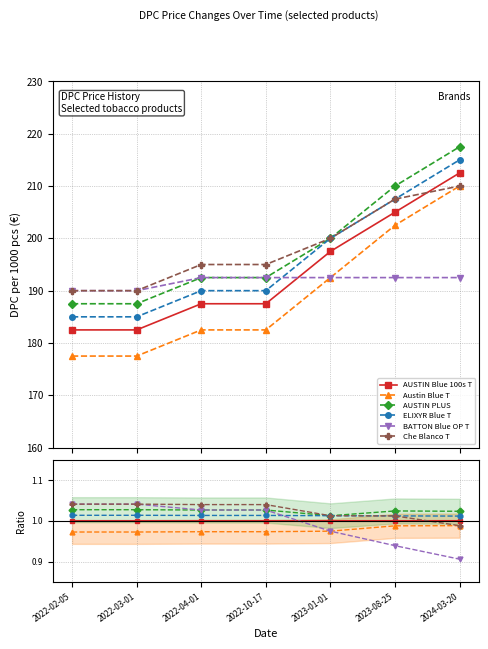

Which label corresponds to the smallest value in the chart?

2024-03-20